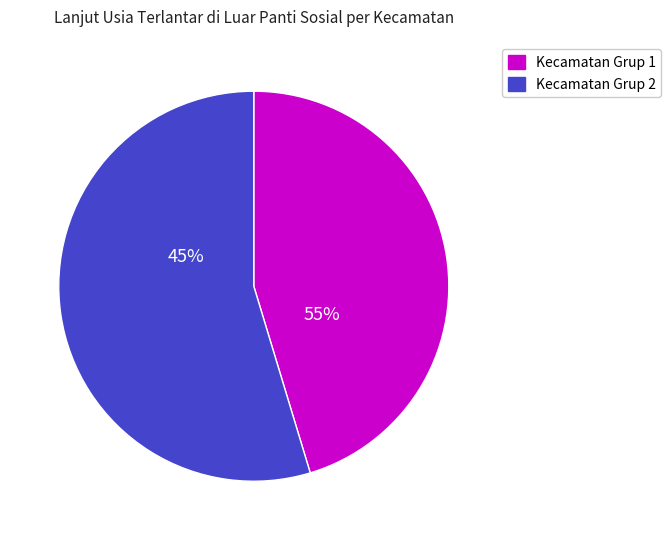

Is it true that BABADAN is 1% of the pie?

False